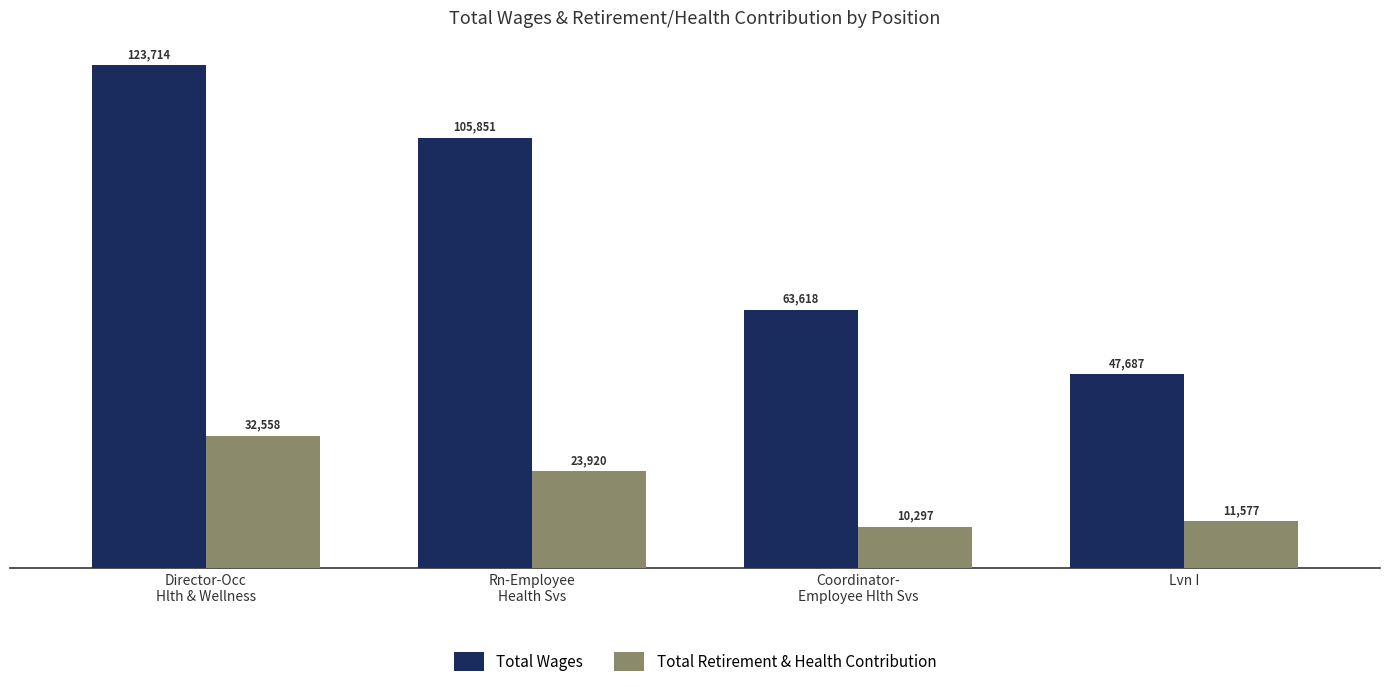

What is the total value across all series at Director-Occ
Hlth & Wellness?

156272